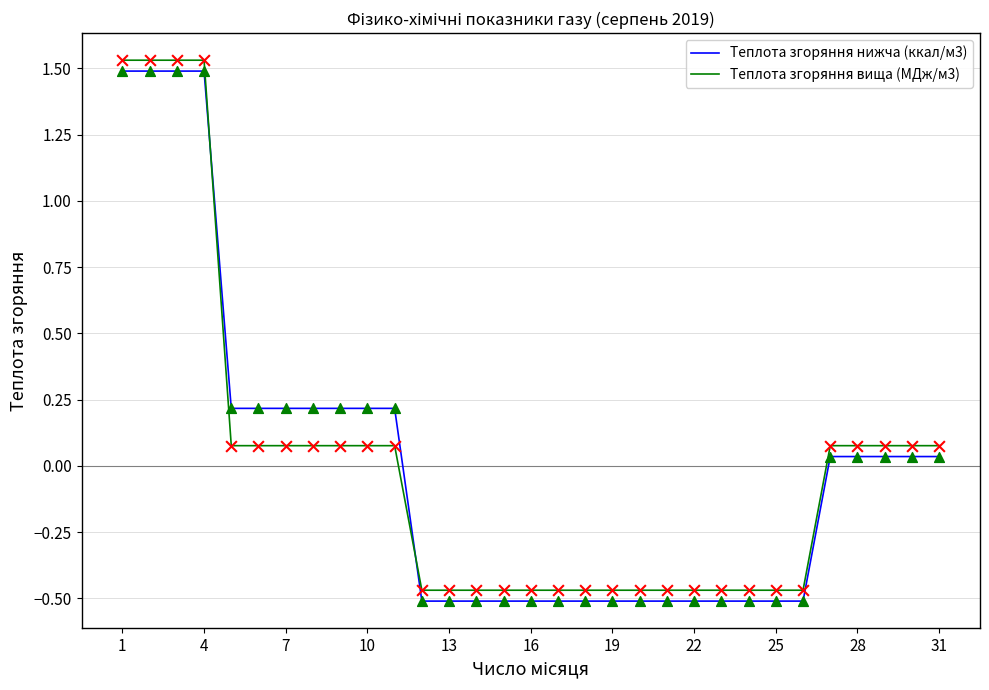

Which series has the widest spread of values?

Теплота згоряння нижча (ккал/м3)